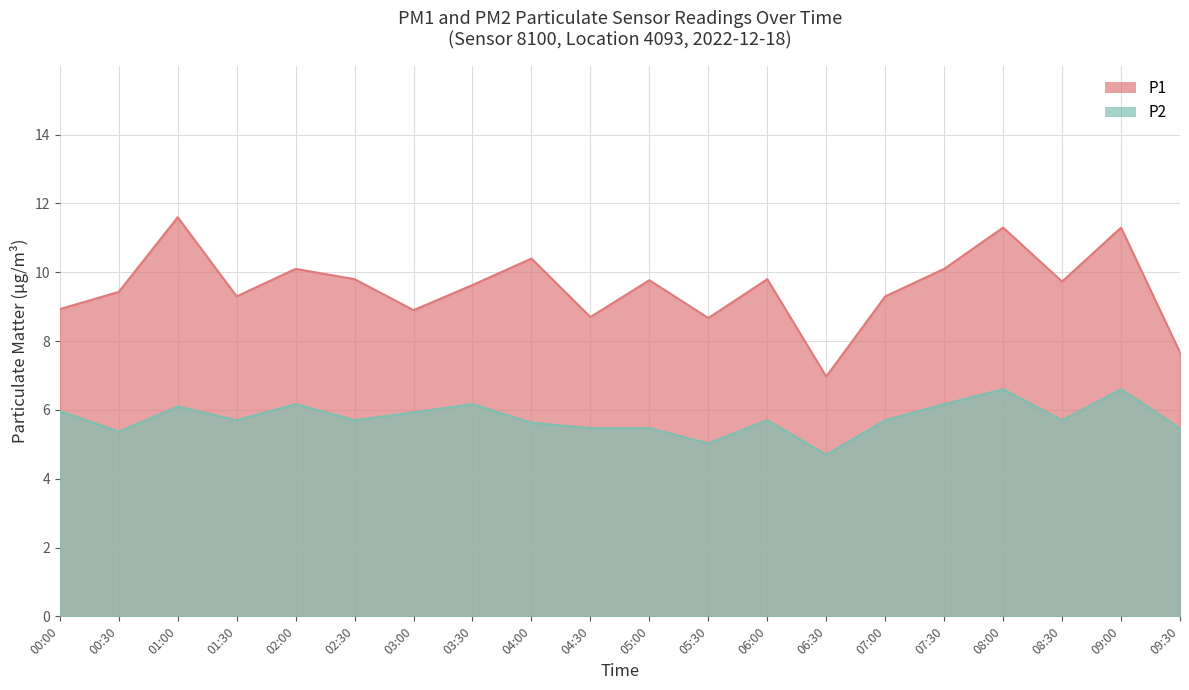

What is the spread (max minus min) of values at 09:30?

2.2